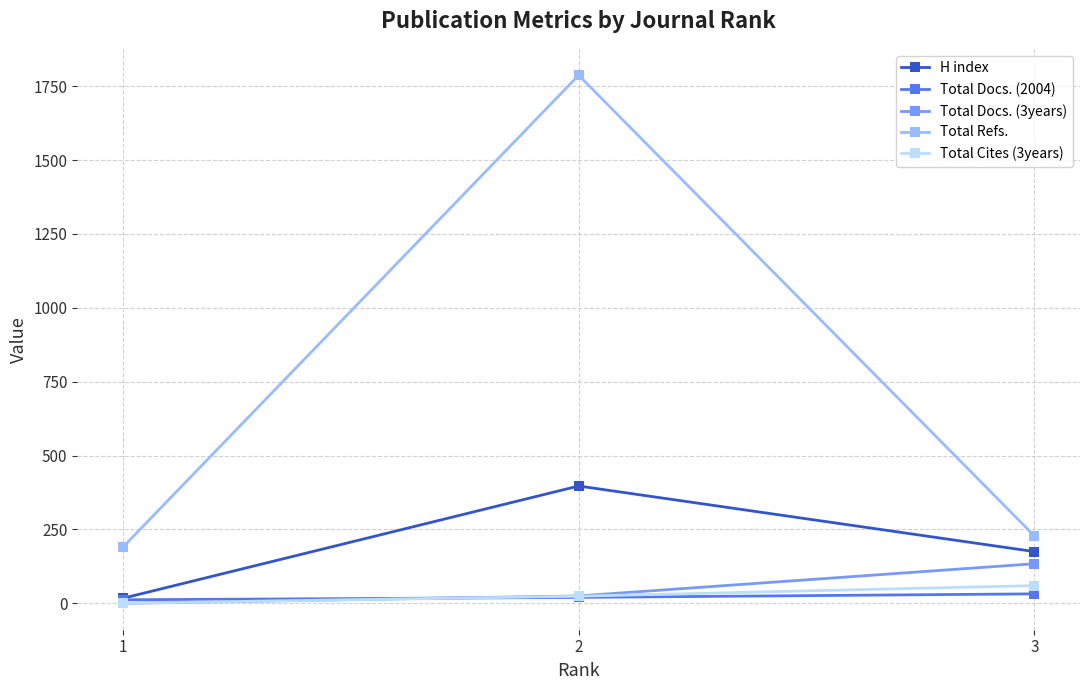

At which category is the sum across all series the highest?

2